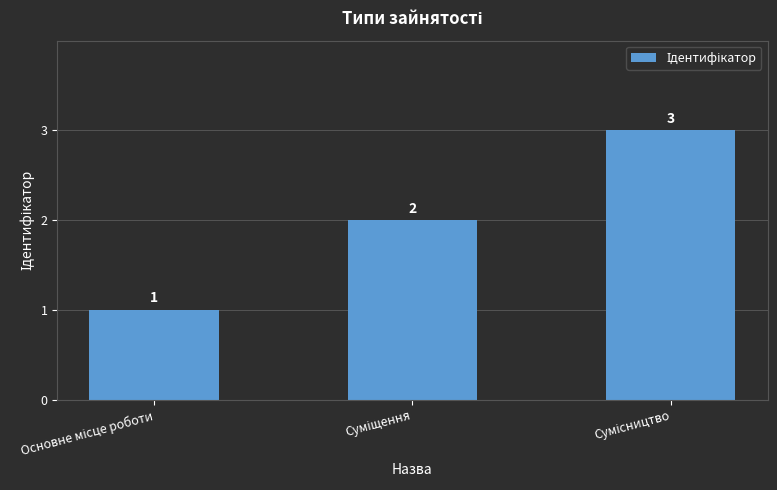

What is the maximum value shown in the chart?

3